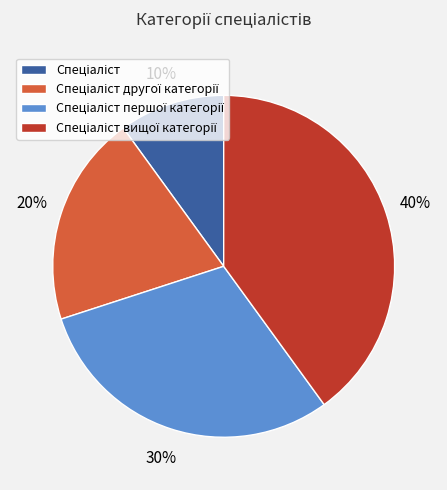

To the nearest percent, what is the average slice percentage?

25%